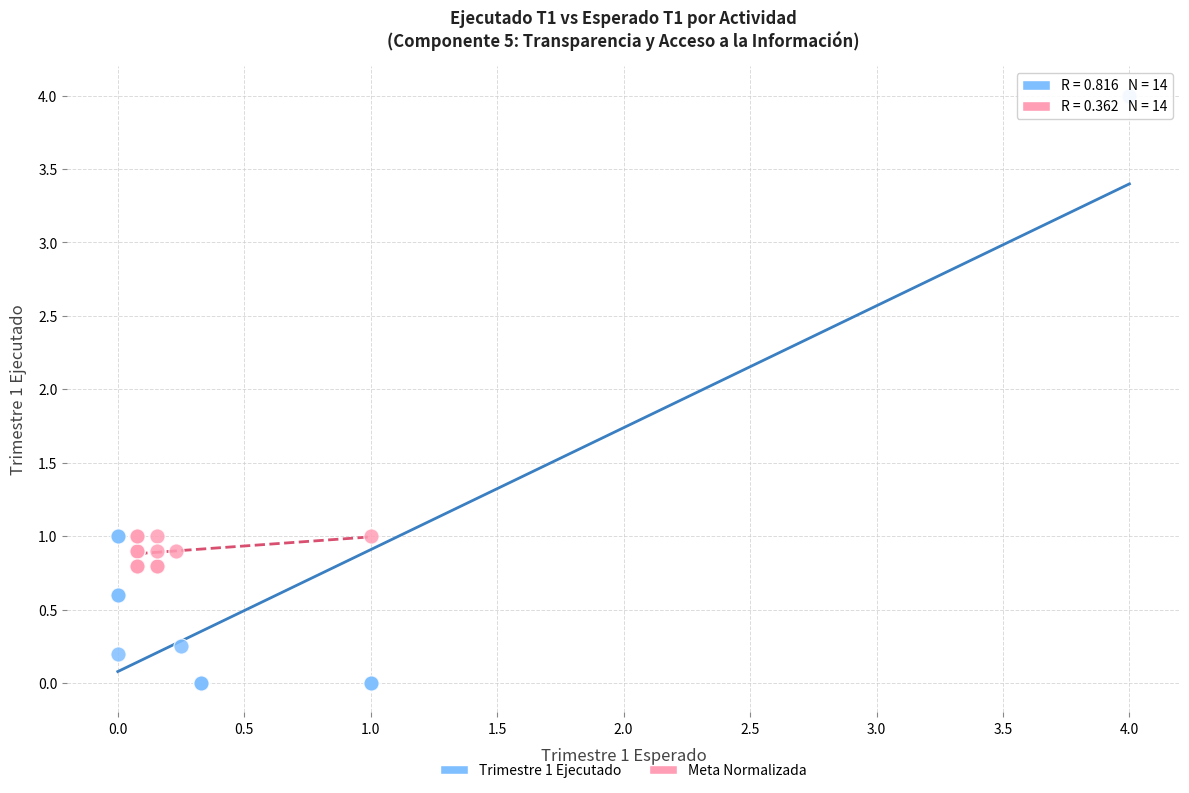

Which series has the widest spread of Y values?

Trimestre 1 Ejecutado